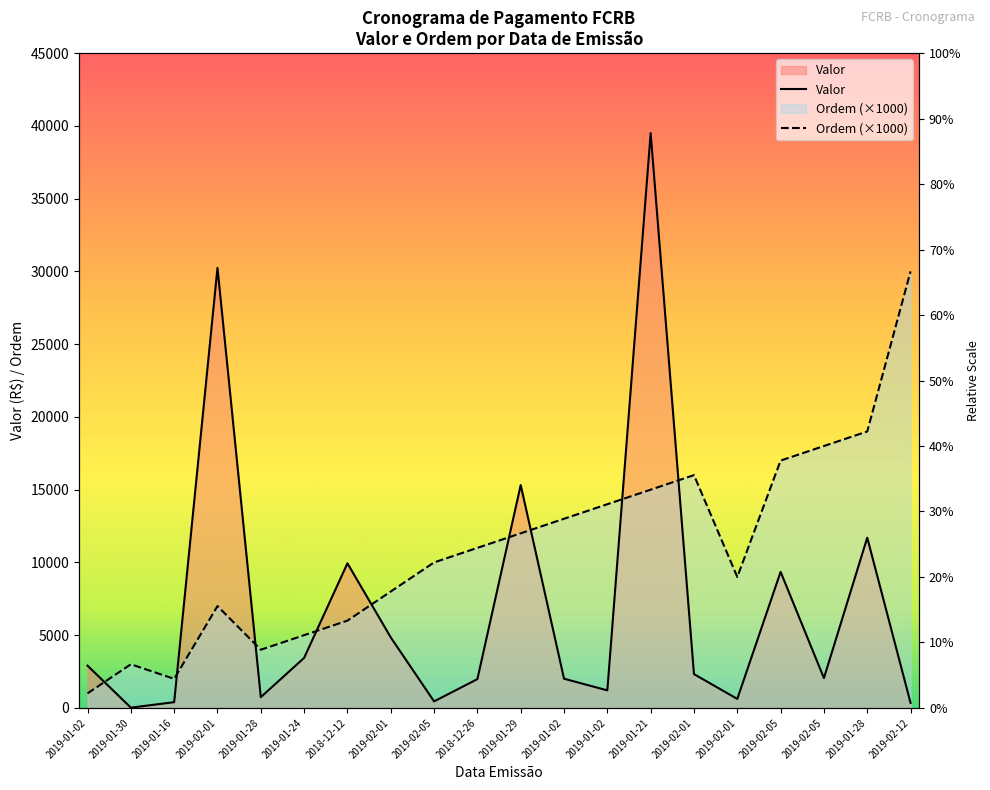

True or false: Ordem has more than 1 points higher than both neighbors.

True